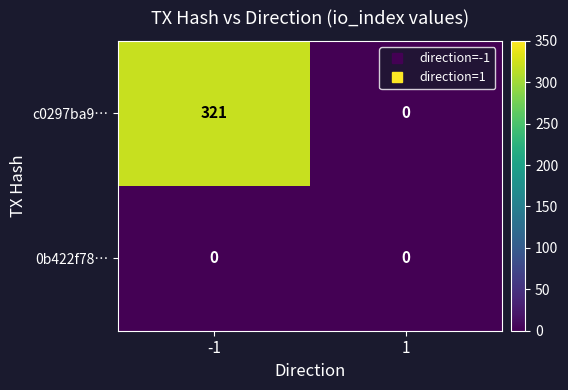

At which category is the sum across all series the highest?

-1